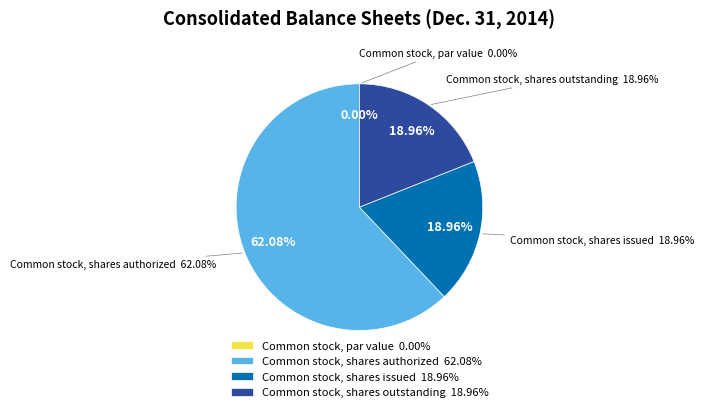

What is the largest slice in the pie chart?

Common stock, shares authorized